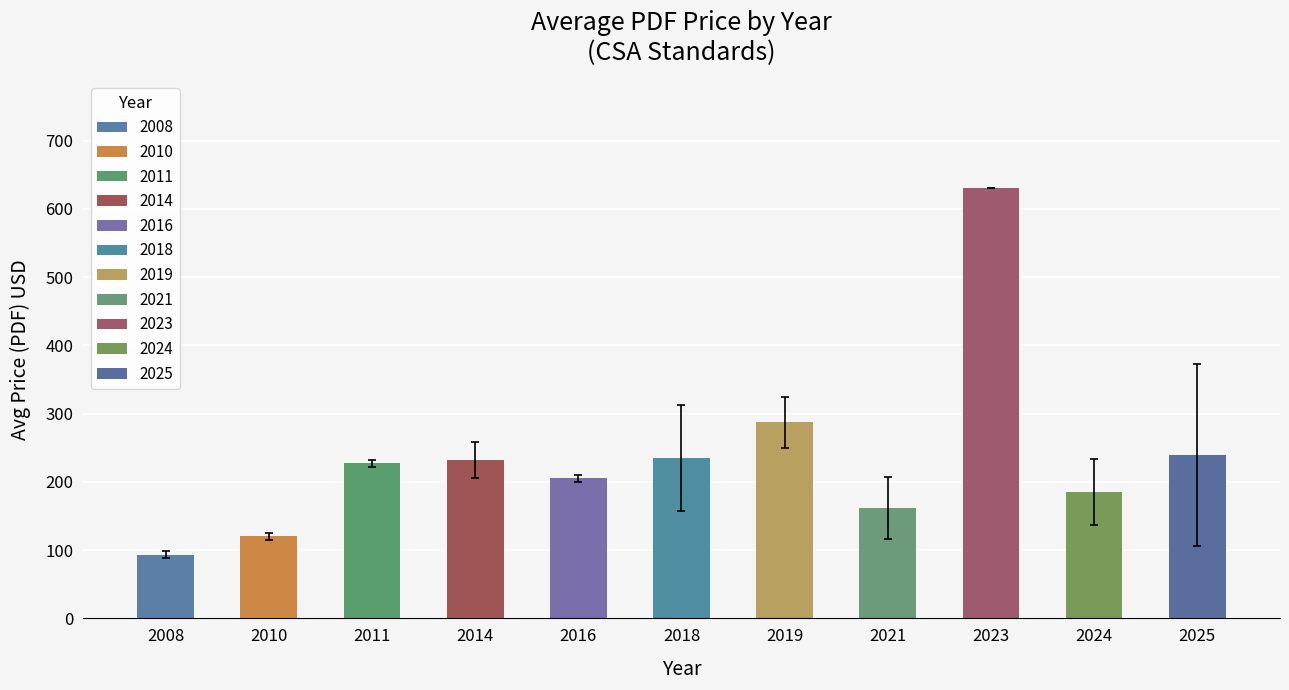

The value at 2025 is 239.3. True or false?

True